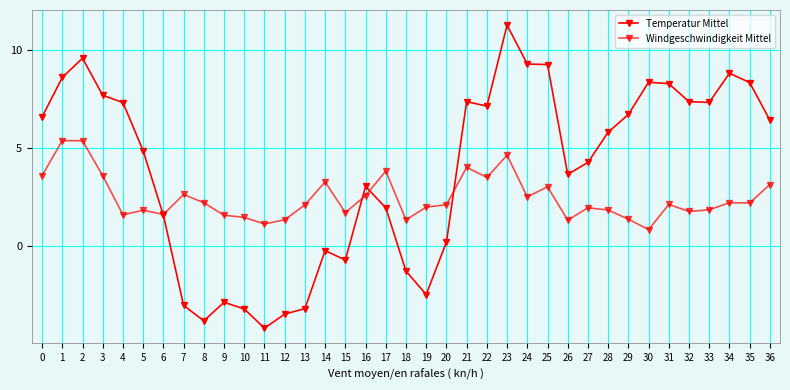

How many categories are shown in the chart?

37